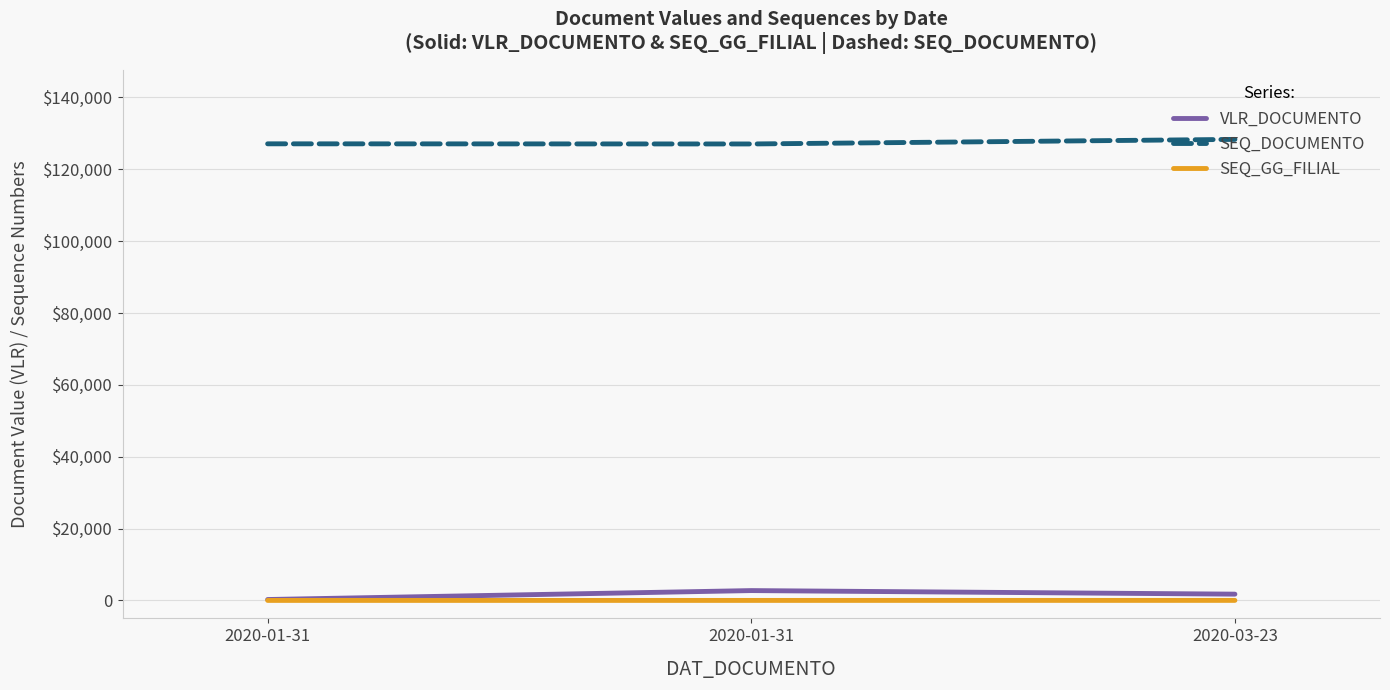

What are all the series names shown in the legend?

VLR_DOCUMENTO, SEQ_DOCUMENTO, SEQ_GG_FILIAL